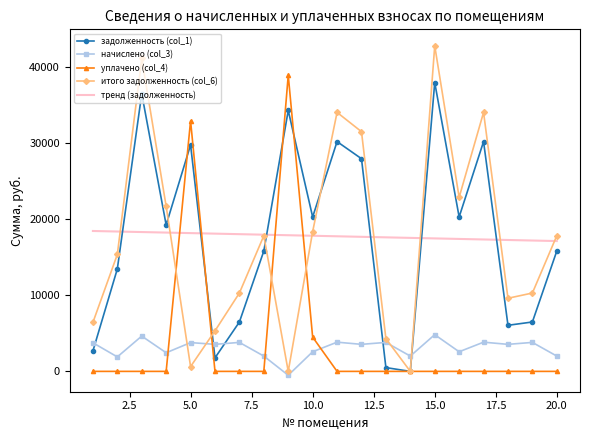

What is the value of the итого задолженность (col_6) point at the 1st from the left?

6433.5